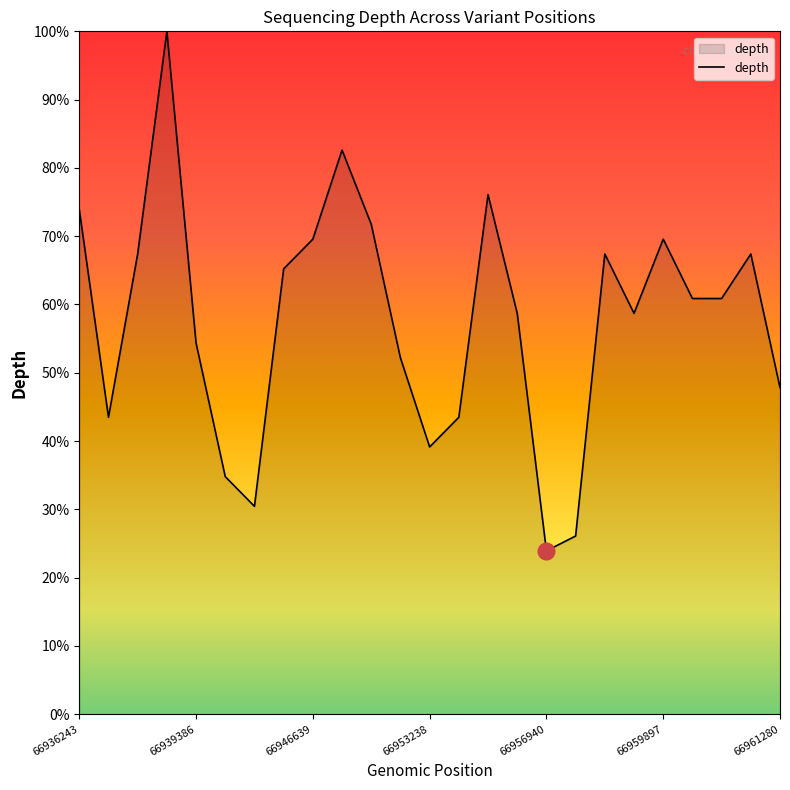

What is the difference between the maximum and minimum values?

76.1